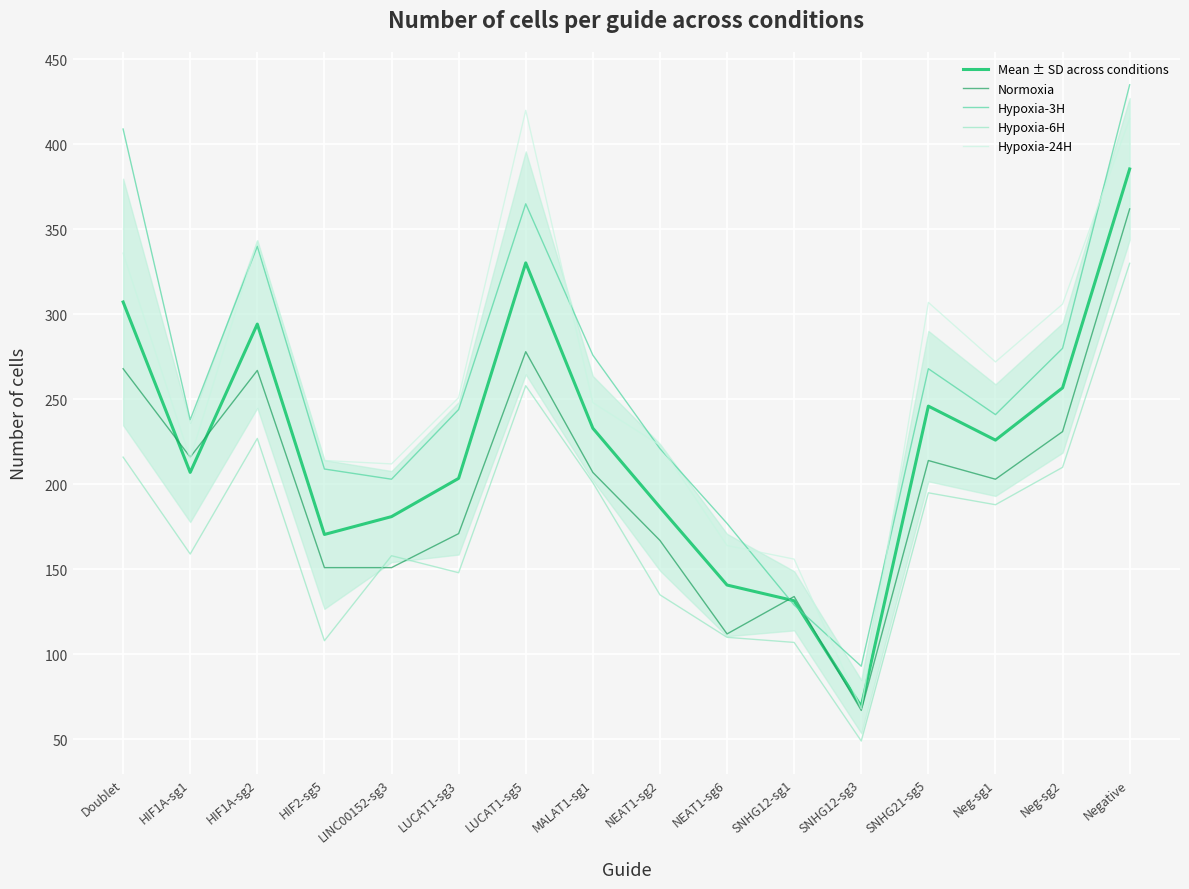

At which label does Mean ± SD across conditions reach its peak?

Negative